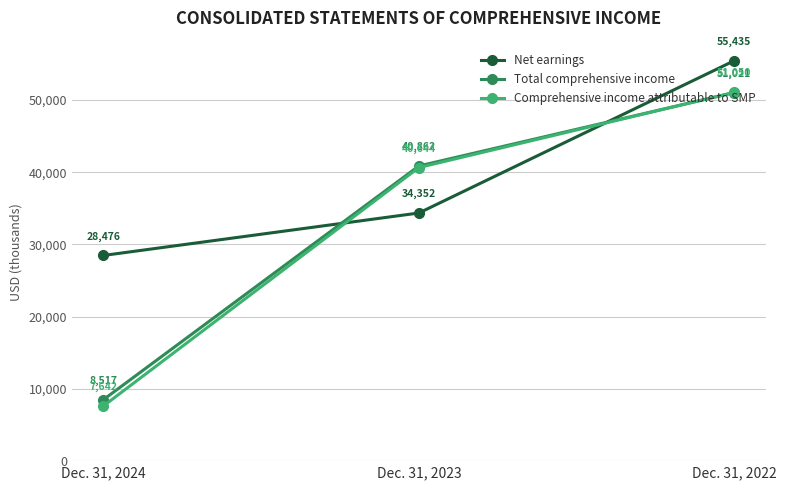

Is it true that Total comprehensive income equals 8517 at Dec. 31, 2024?

True